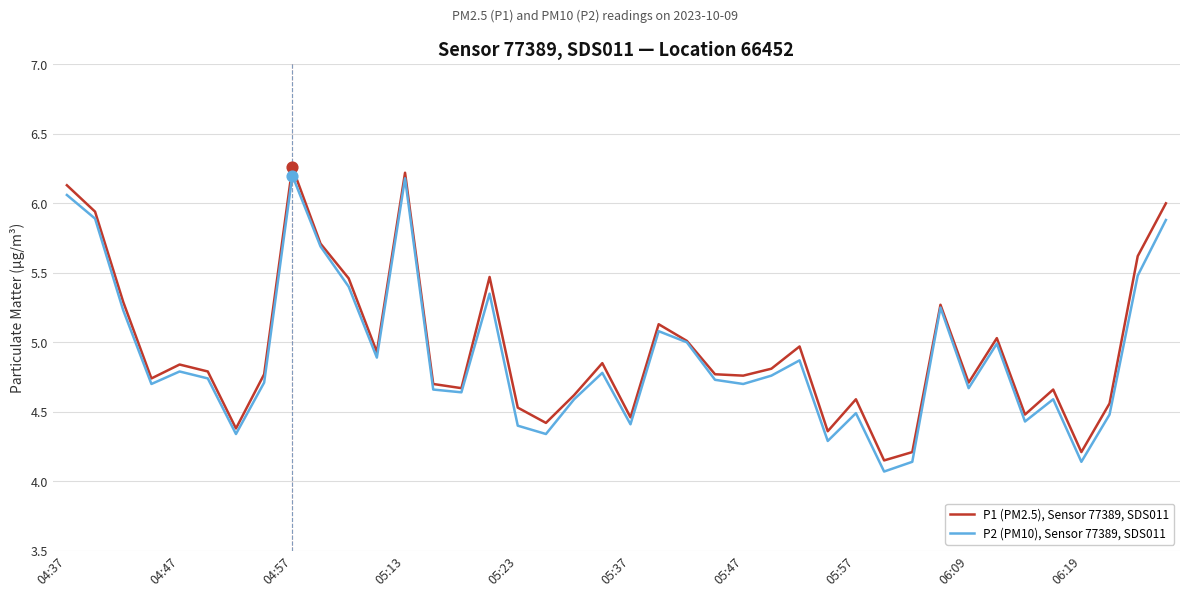

What is the maximum value for P2 (PM10), Sensor 77389, SDS011?

6.2